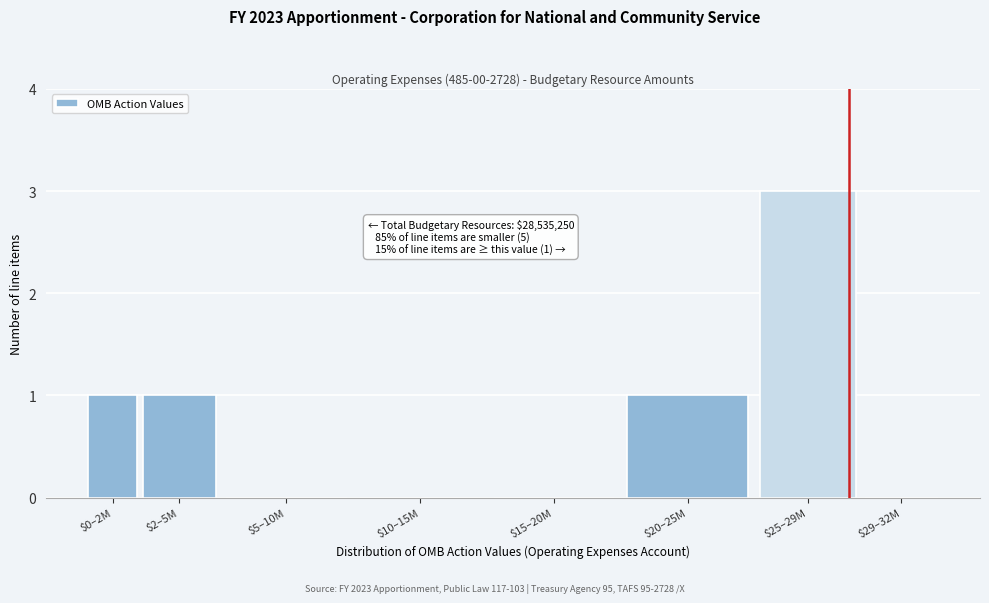

What is the maximum value shown in the chart?

3